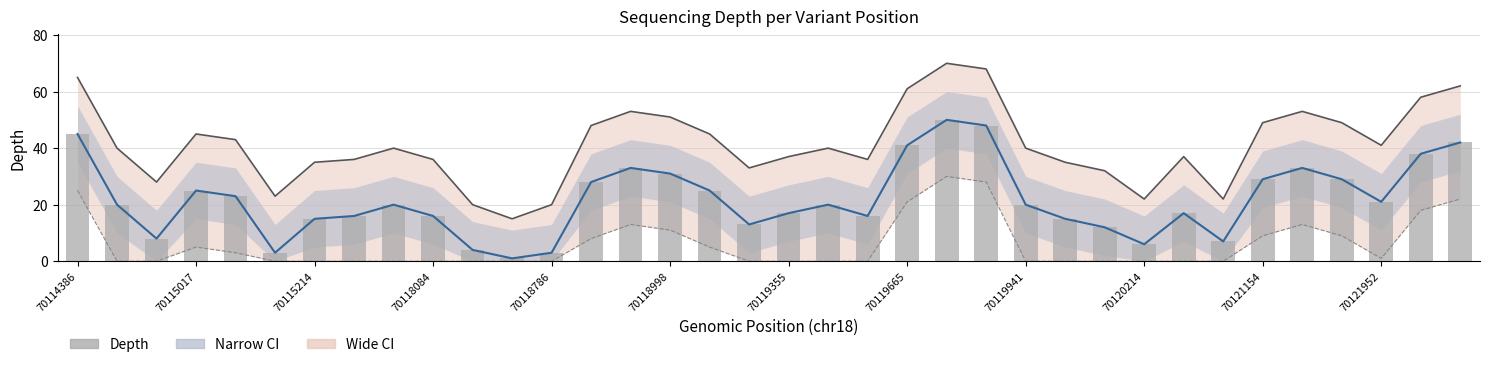

Is it true that Lower envelope equals 0 at 28?

True